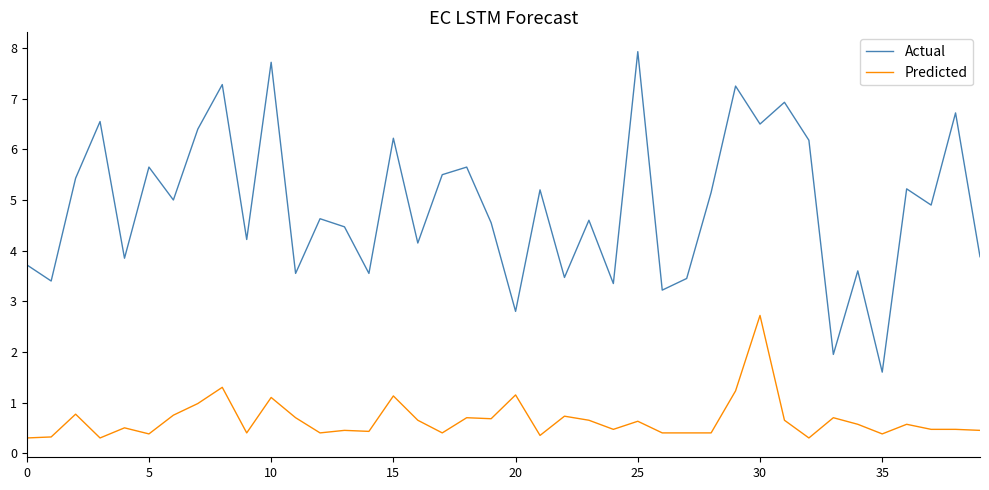

Which series has the largest total across all categories?

Actual